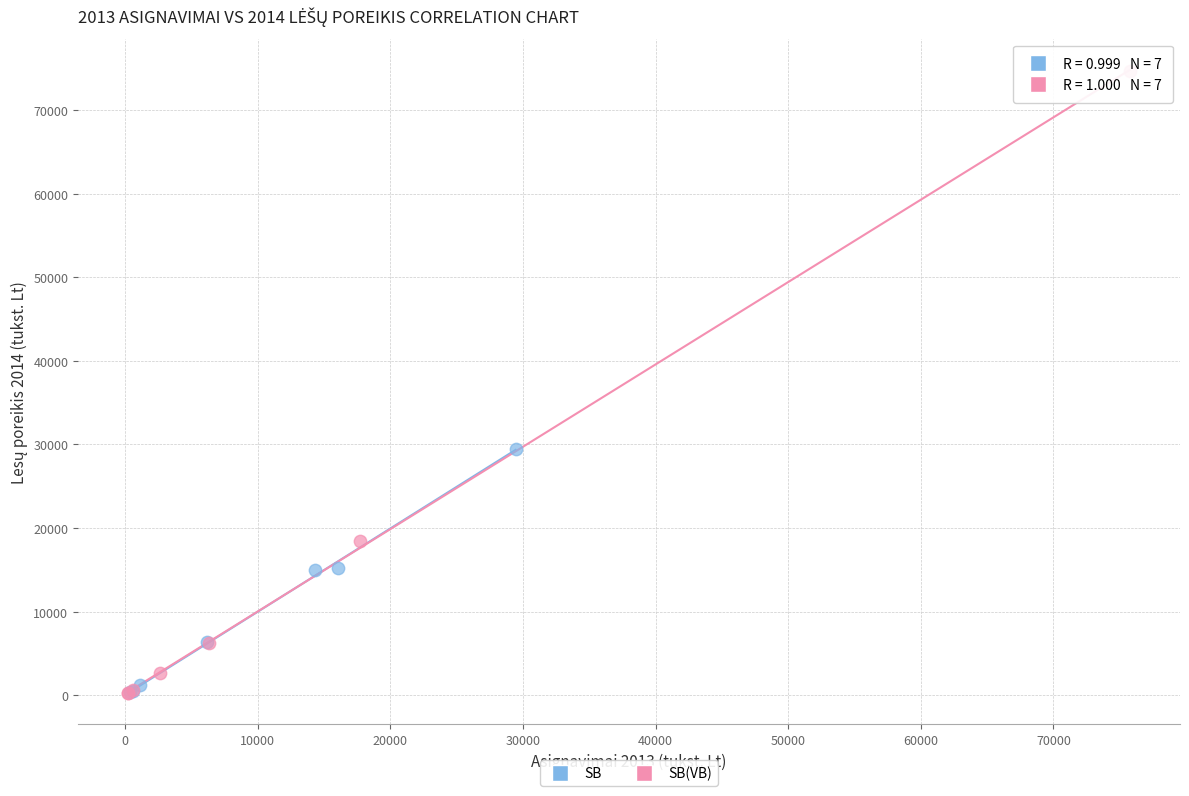

Which series contains the highest Y value?

SB(VB)